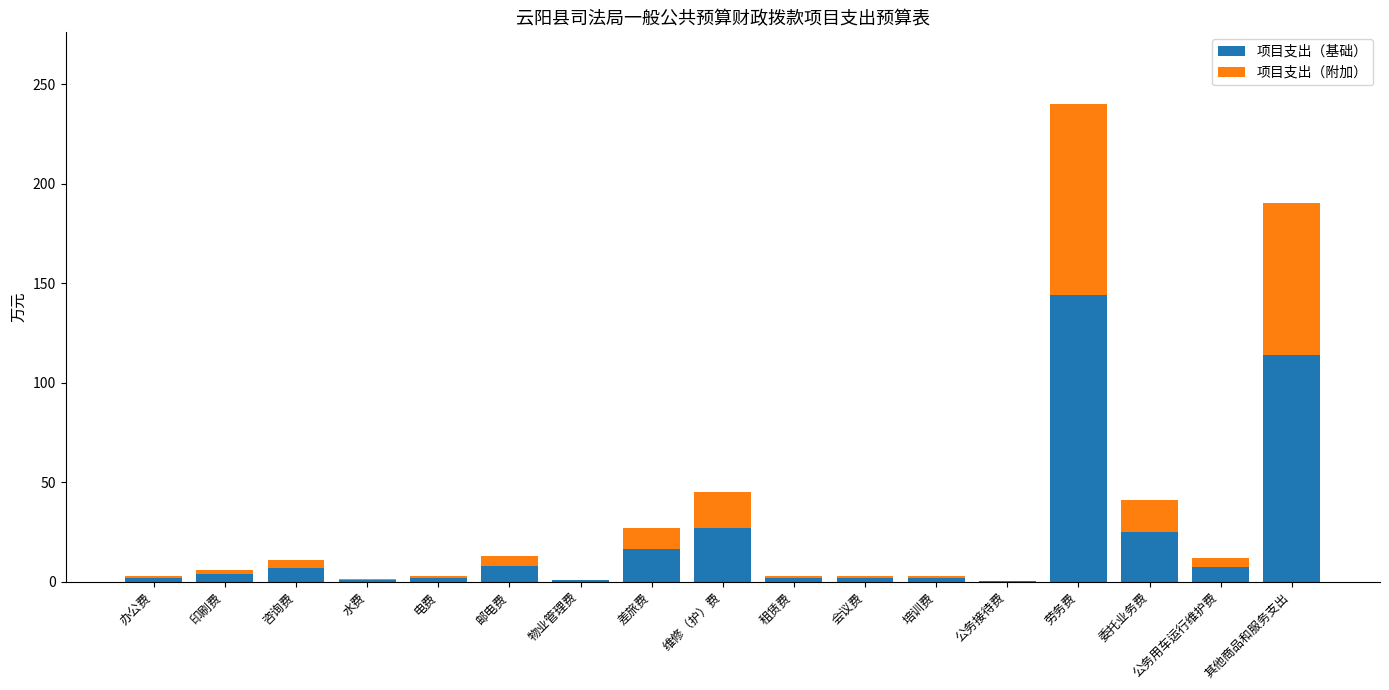

What is the approximate value of 项目支出（基础） at 租赁费?

1.8